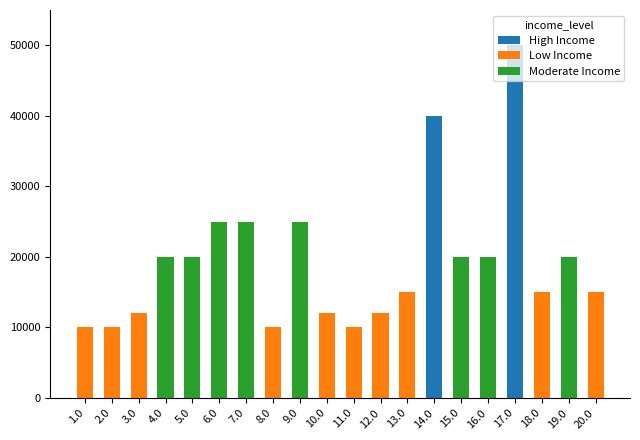

What is the maximum value for High Income?

50000